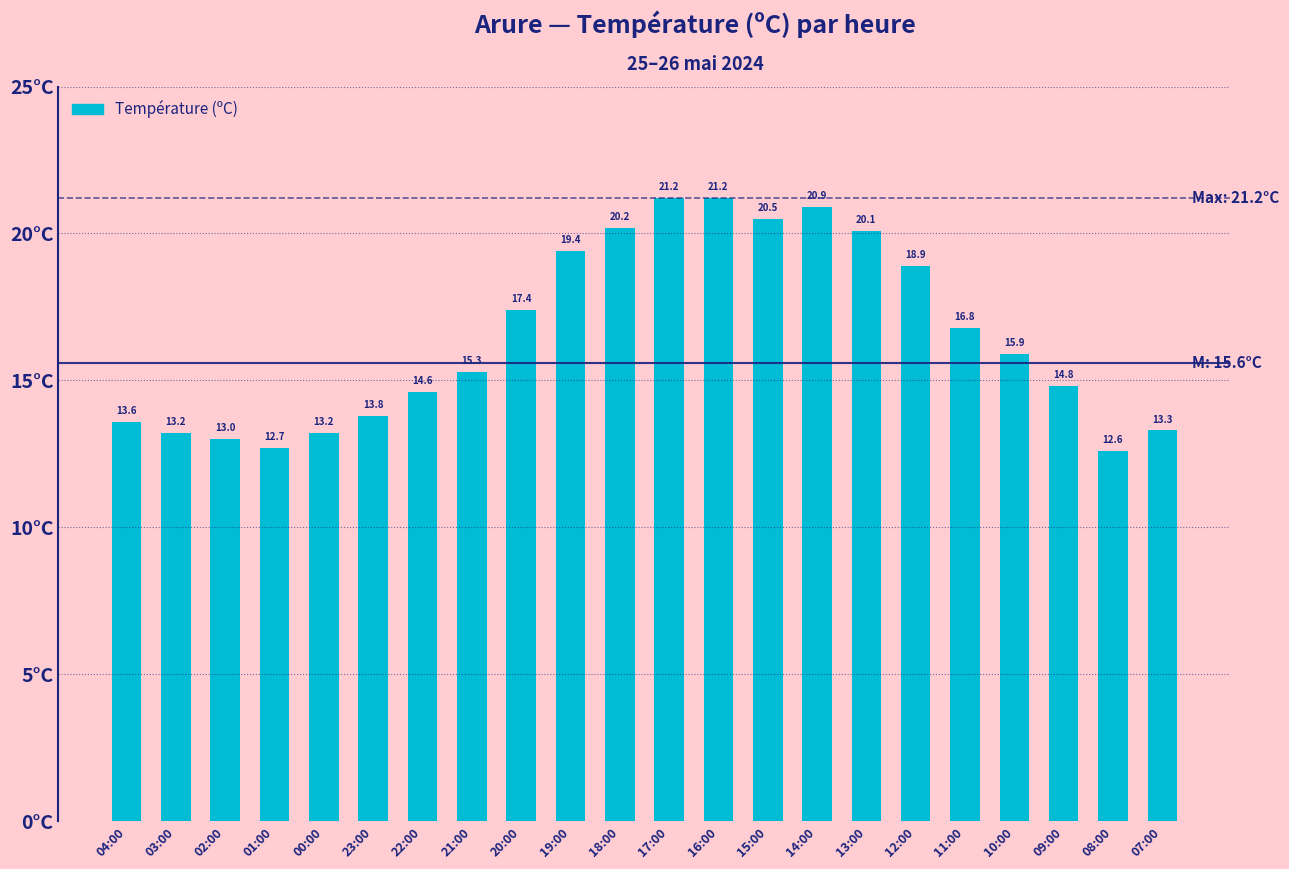

At which label does the data first exceed 15?

21:00